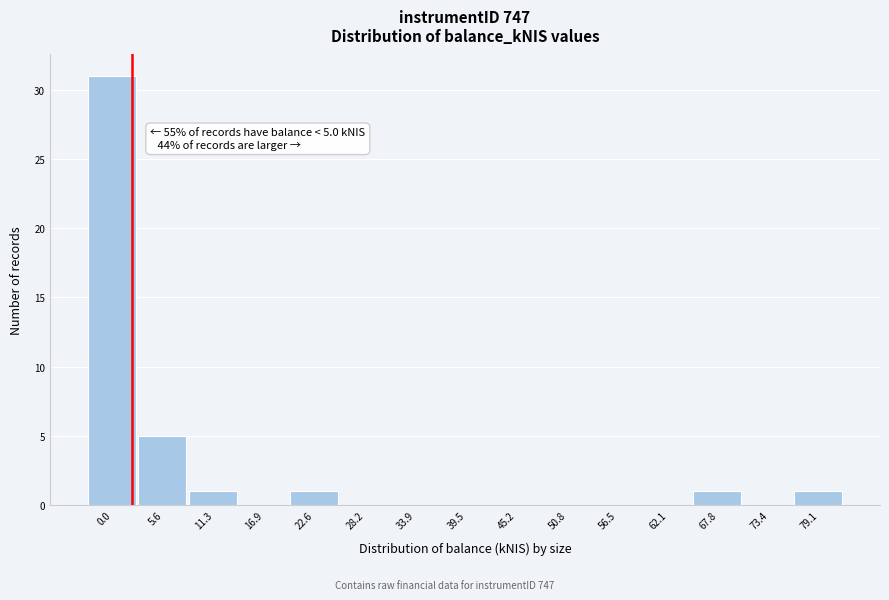

Reading right to left, transcribe all the data shown in this chart.

79.1=1	73.4=0	67.8=1	62.1=0	56.5=0	50.8=0	45.2=0	39.5=0	33.9=0	28.2=0	22.6=1	16.9=0	11.3=1	5.6=5	0.0=31